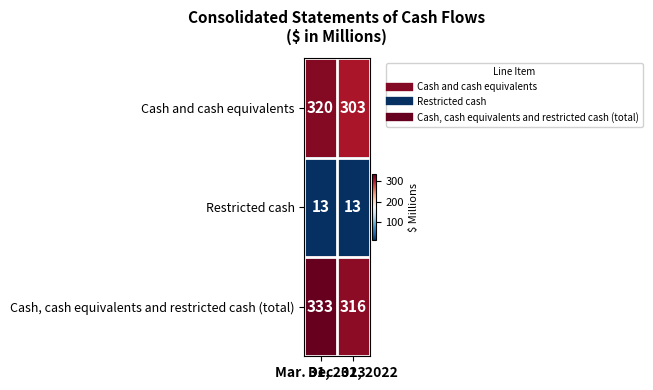

Rank the series by their maximum value, from highest to lowest.

Cash, cash equivalents and restricted cash (total), Cash and cash equivalents, Restricted cash